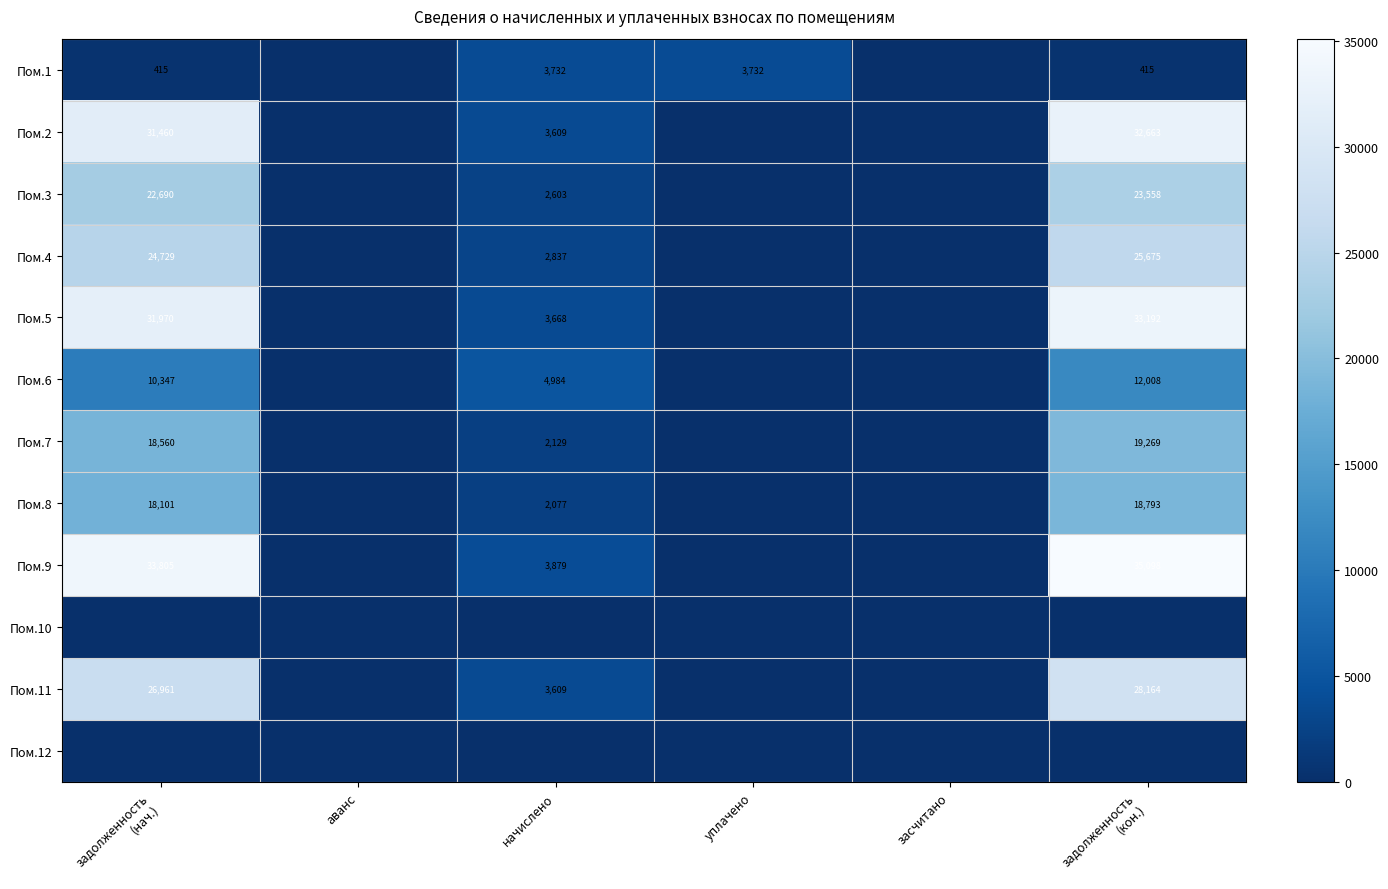

The value of Пом.6 at задолженность (кон.) is 8329.2. True or false?

False